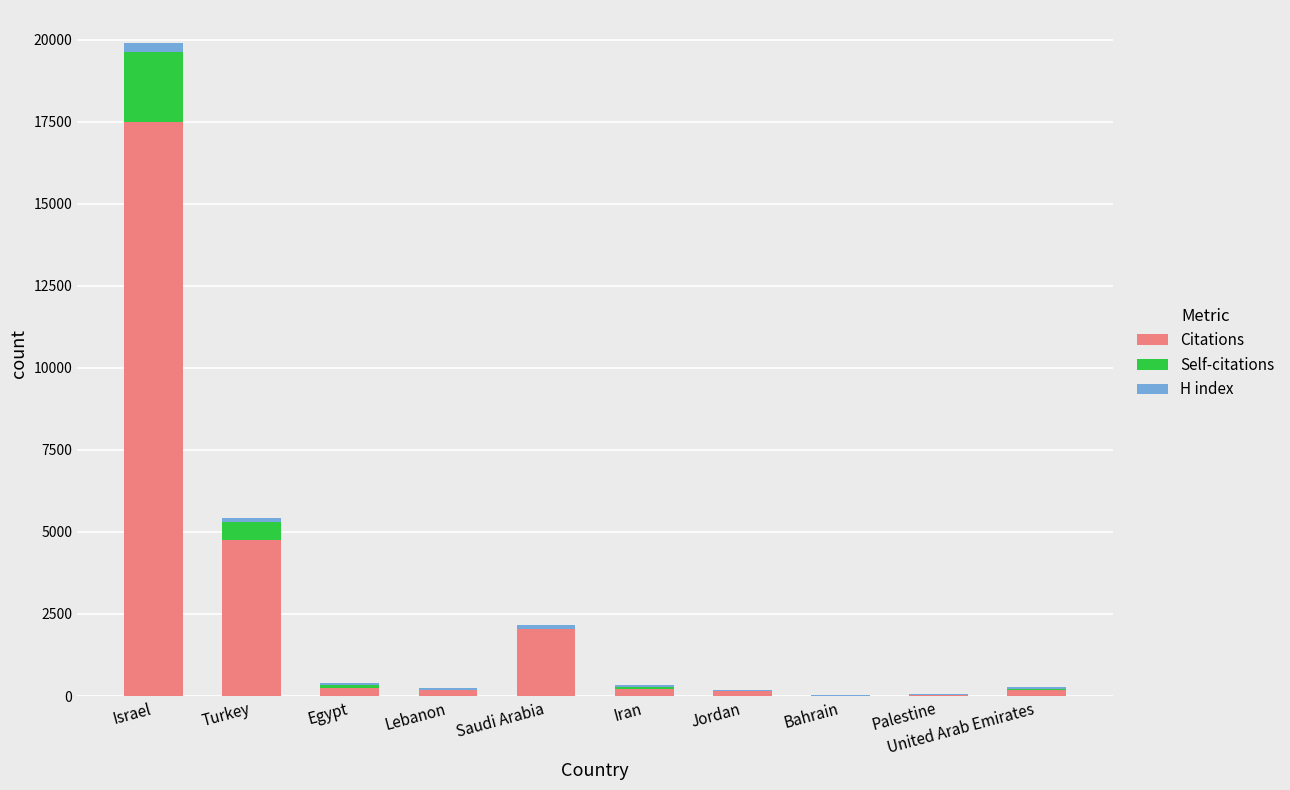

Where is Citations nearest to the value 8751?

Turkey